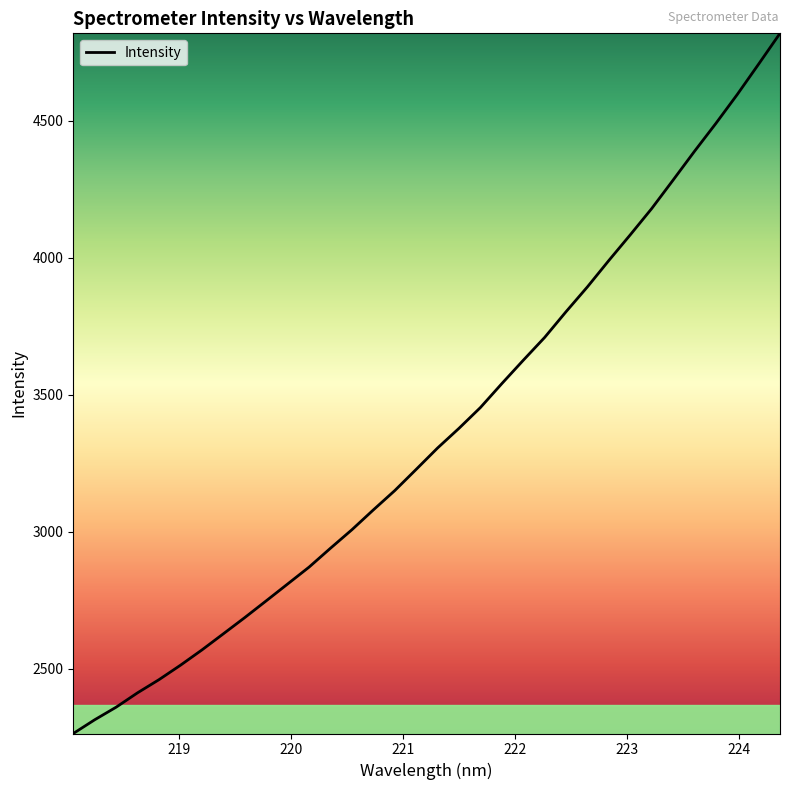

What is the smallest value displayed?

2264.0